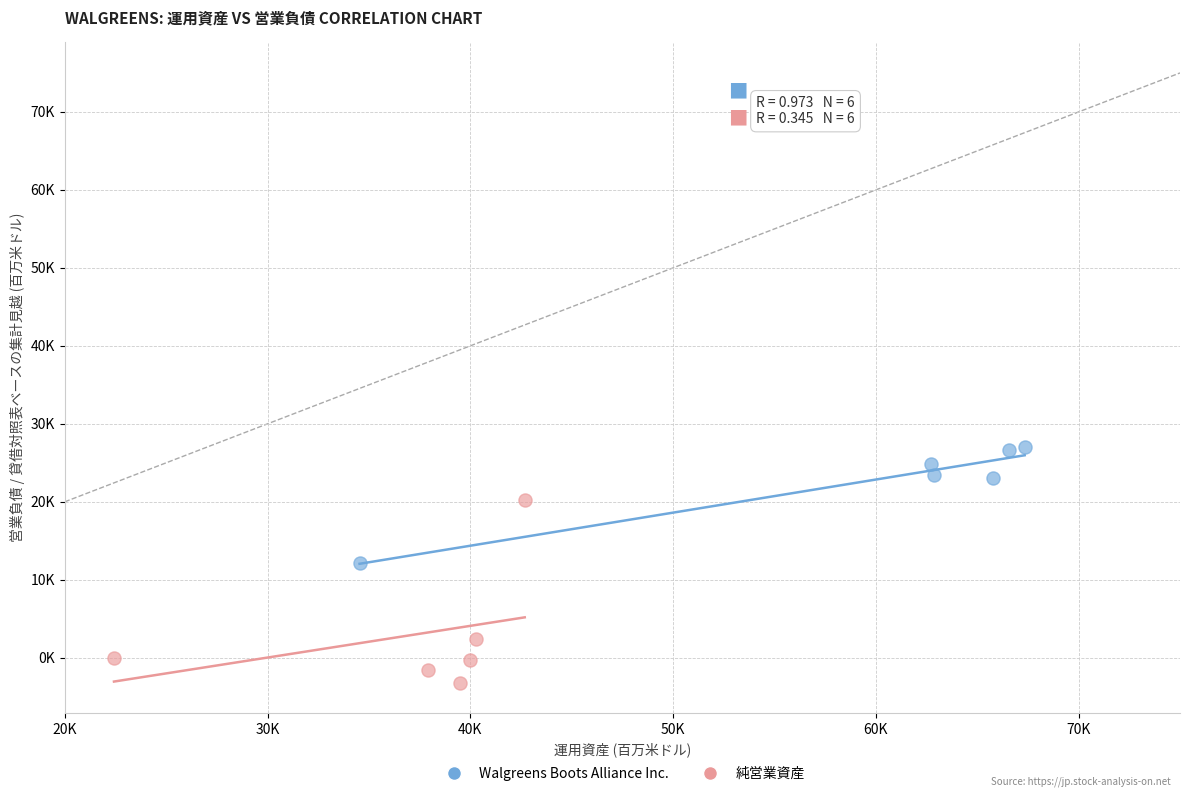

Which series reaches the maximum Y coordinate?

Walgreens Boots Alliance Inc.